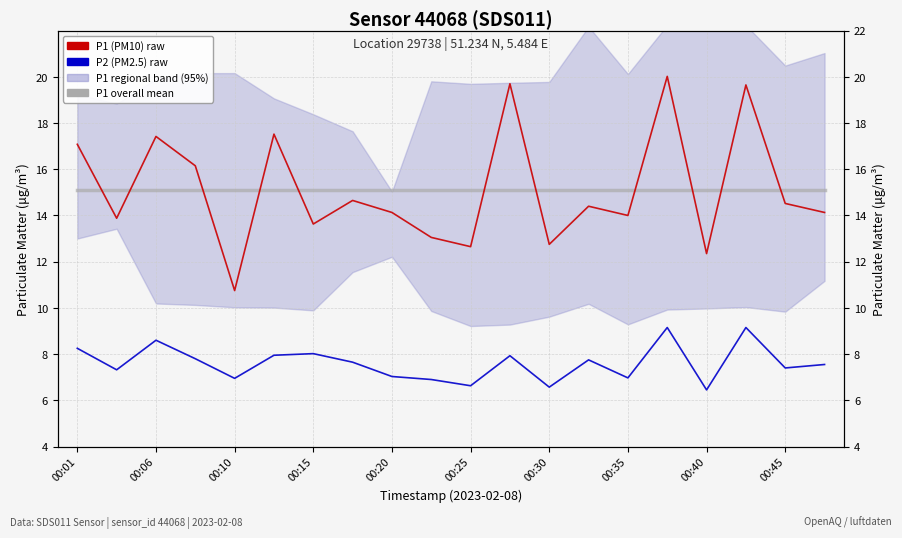

What is the greatest value displayed?

20.0